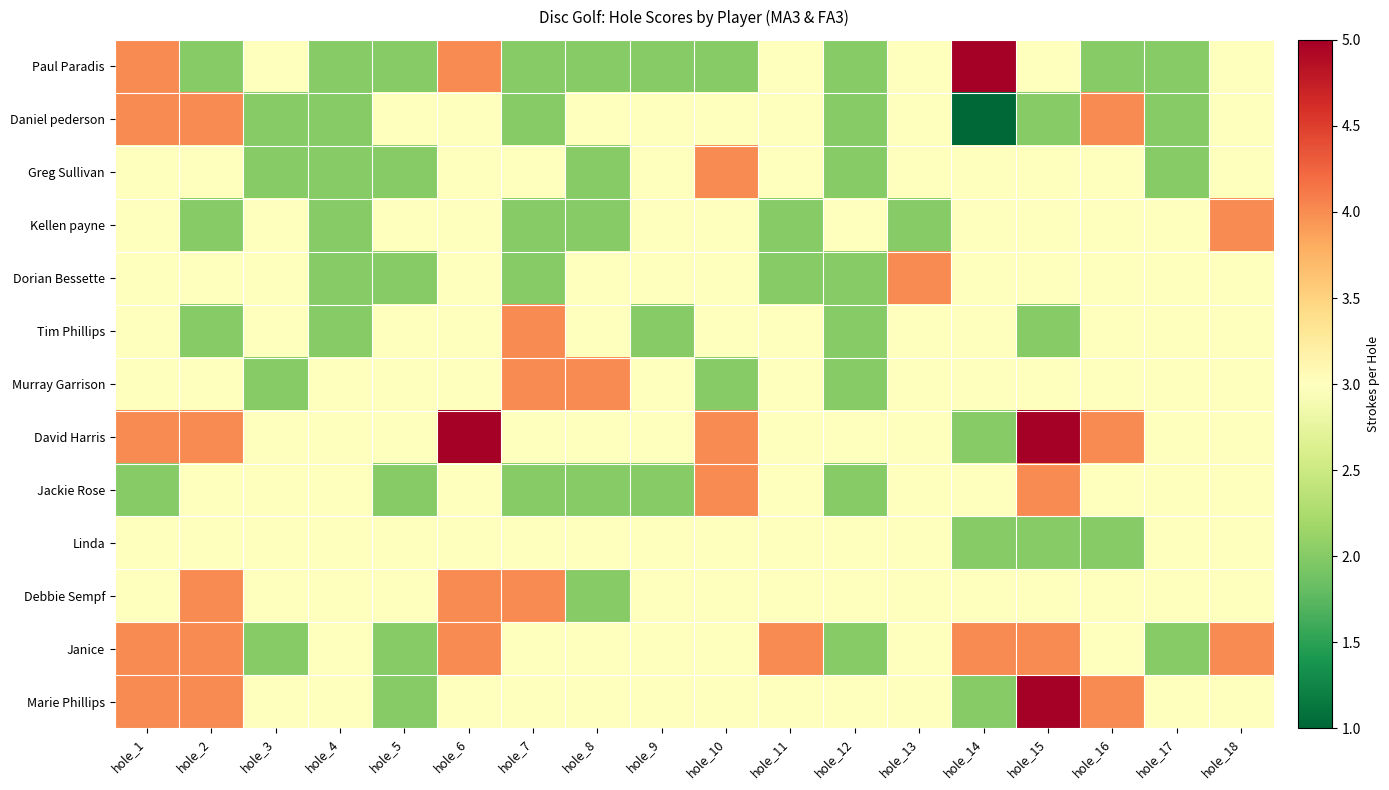

Reading left to right, transcribe all the data shown in this chart.

Paul Paradis: hole_1=4	hole_2=2	hole_3=3	hole_4=2	hole_5=2	hole_6=4	hole_7=2	hole_8=2	hole_9=2	hole_10=2	hole_11=3	hole_12=2	hole_13=3	hole_14=5	hole_15=3	hole_16=2	hole_17=2	hole_18=3
Daniel pederson: hole_1=4	hole_2=4	hole_3=2	hole_4=2	hole_5=3	hole_6=3	hole_7=2	hole_8=3	hole_9=3	hole_10=3	hole_11=3	hole_12=2	hole_13=3	hole_14=1	hole_15=2	hole_16=4	hole_17=2	hole_18=3
Greg Sullivan: hole_1=3	hole_2=3	hole_3=2	hole_4=2	hole_5=2	hole_6=3	hole_7=3	hole_8=2	hole_9=3	hole_10=4	hole_11=3	hole_12=2	hole_13=3	hole_14=3	hole_15=3	hole_16=3	hole_17=2	hole_18=3
Kellen payne: hole_1=3	hole_2=2	hole_3=3	hole_4=2	hole_5=3	hole_6=3	hole_7=2	hole_8=2	hole_9=3	hole_10=3	hole_11=2	hole_12=3	hole_13=2	hole_14=3	hole_15=3	hole_16=3	hole_17=3	hole_18=4
Dorian Bessette: hole_1=3	hole_2=3	hole_3=3	hole_4=2	hole_5=2	hole_6=3	hole_7=2	hole_8=3	hole_9=3	hole_10=3	hole_11=2	hole_12=2	hole_13=4	hole_14=3	hole_15=3	hole_16=3	hole_17=3	hole_18=3
Tim Phillips: hole_1=3	hole_2=2	hole_3=3	hole_4=2	hole_5=3	hole_6=3	hole_7=4	hole_8=3	hole_9=2	hole_10=3	hole_11=3	hole_12=2	hole_13=3	hole_14=3	hole_15=2	hole_16=3	hole_17=3	hole_18=3
Murray Garrison: hole_1=3	hole_2=3	hole_3=2	hole_4=3	hole_5=3	hole_6=3	hole_7=4	hole_8=4	hole_9=3	hole_10=2	hole_11=3	hole_12=2	hole_13=3	hole_14=3	hole_15=3	hole_16=3	hole_17=3	hole_18=3
David Harris: hole_1=4	hole_2=4	hole_3=3	hole_4=3	hole_5=3	hole_6=5	hole_7=3	hole_8=3	hole_9=3	hole_10=4	hole_11=3	hole_12=3	hole_13=3	hole_14=2	hole_15=5	hole_16=4	hole_17=3	hole_18=3
Jackie Rose: hole_1=2	hole_2=3	hole_3=3	hole_4=3	hole_5=2	hole_6=3	hole_7=2	hole_8=2	hole_9=2	hole_10=4	hole_11=3	hole_12=2	hole_13=3	hole_14=3	hole_15=4	hole_16=3	hole_17=3	hole_18=3
Linda: hole_1=3	hole_2=3	hole_3=3	hole_4=3	hole_5=3	hole_6=3	hole_7=3	hole_8=3	hole_9=3	hole_10=3	hole_11=3	hole_12=3	hole_13=3	hole_14=2	hole_15=2	hole_16=2	hole_17=3	hole_18=3
Debbie Sempf: hole_1=3	hole_2=4	hole_3=3	hole_4=3	hole_5=3	hole_6=4	hole_7=4	hole_8=2	hole_9=3	hole_10=3	hole_11=3	hole_12=3	hole_13=3	hole_14=3	hole_15=3	hole_16=3	hole_17=3	hole_18=3
Janice: hole_1=4	hole_2=4	hole_3=2	hole_4=3	hole_5=2	hole_6=4	hole_7=3	hole_8=3	hole_9=3	hole_10=3	hole_11=4	hole_12=2	hole_13=3	hole_14=4	hole_15=4	hole_16=3	hole_17=2	hole_18=4
Marie Phillips: hole_1=4	hole_2=4	hole_3=3	hole_4=3	hole_5=2	hole_6=3	hole_7=3	hole_8=3	hole_9=3	hole_10=3	hole_11=3	hole_12=3	hole_13=3	hole_14=2	hole_15=5	hole_16=4	hole_17=3	hole_18=3